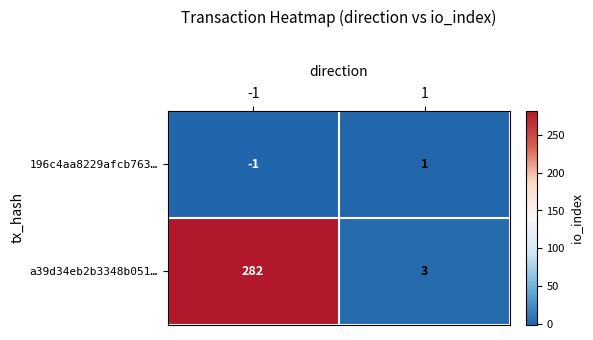

What is the total value across all series at -1?

281